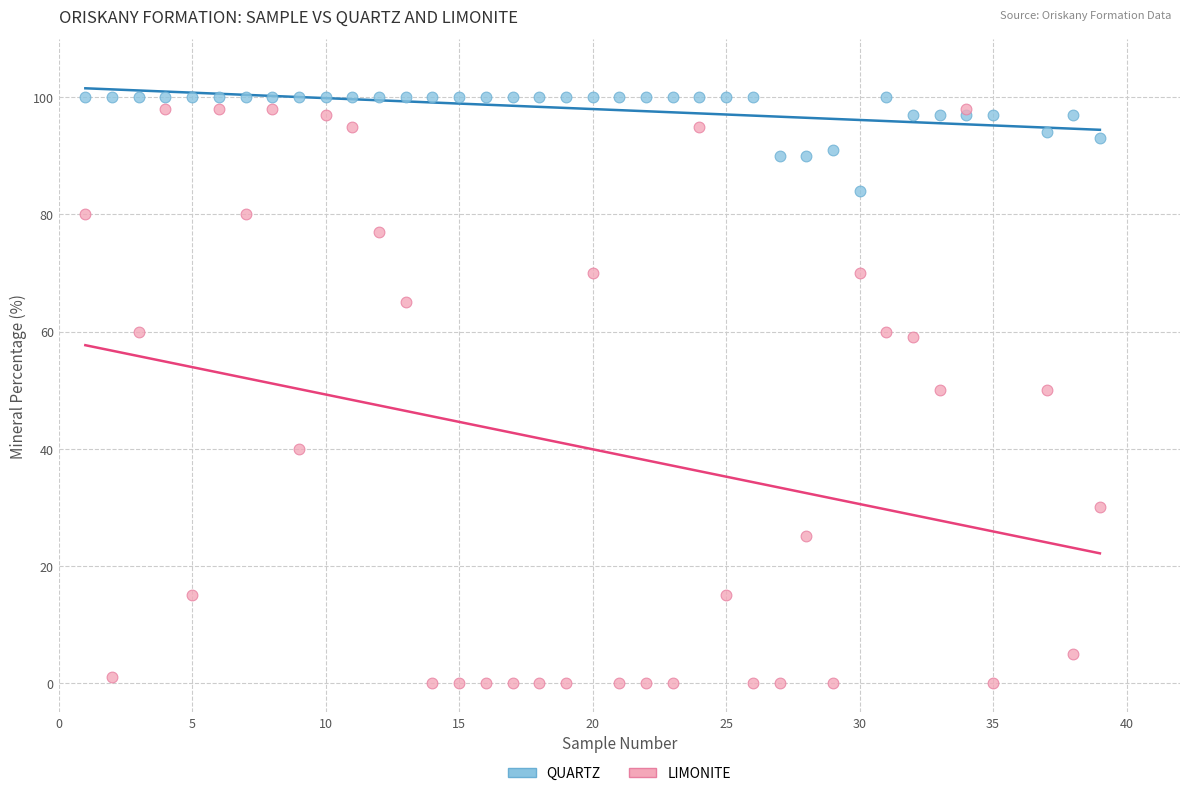

Which series has the widest spread of Y values?

LIMONITE